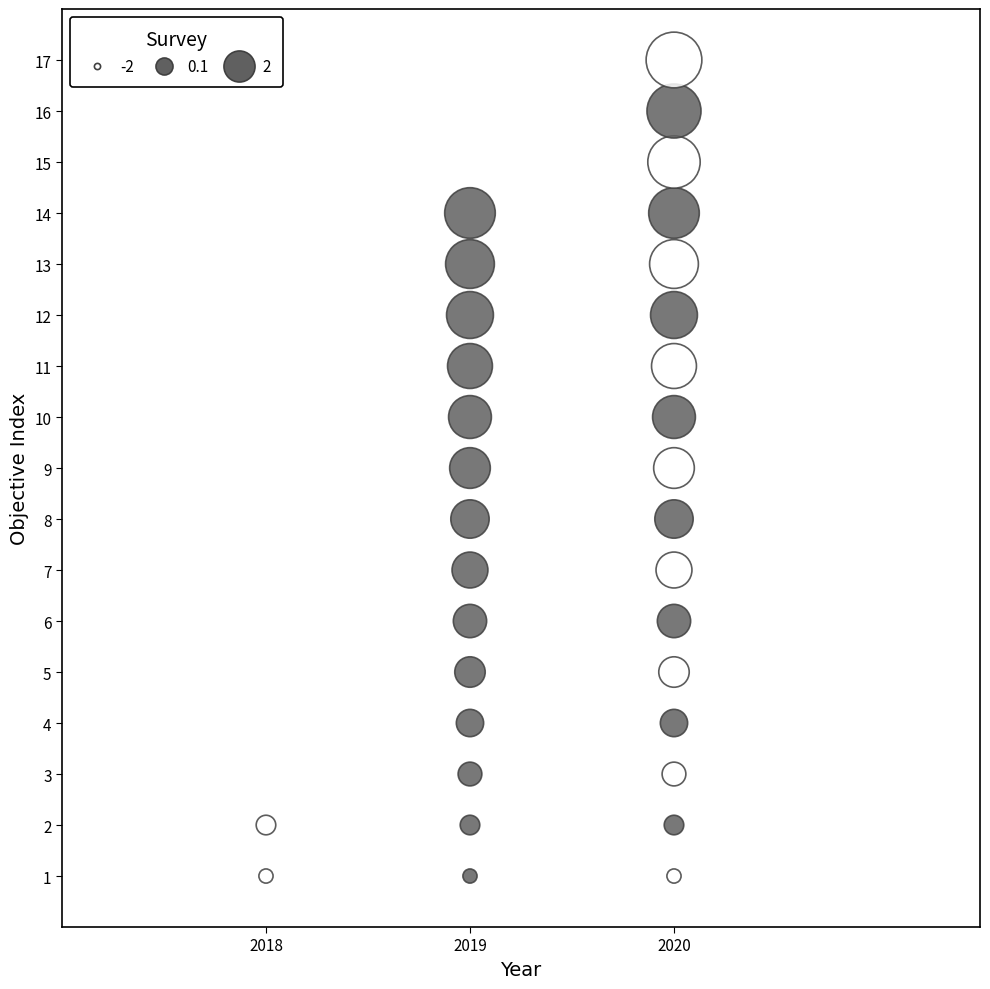

What is the range of Y values (max minus min)?

16